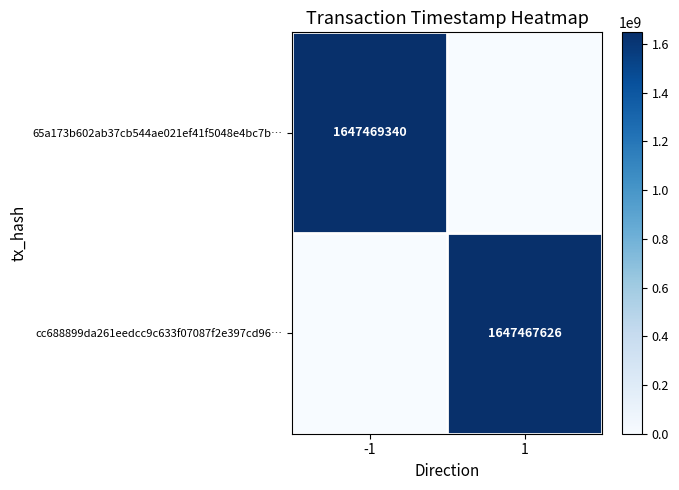

How many series are shown in this chart?

2